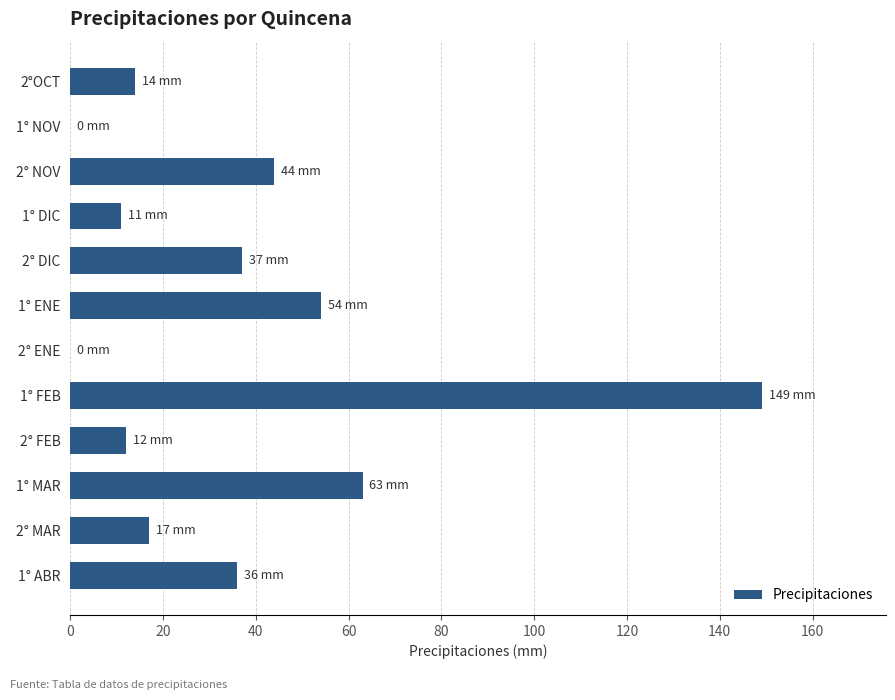

Reading bottom to top, extract all data points from this chart.

1° ABR=36	2° MAR=17	1° MAR=63	2° FEB=12	1° FEB=149	2° ENE=0	1° ENE=54	2° DIC=37	1° DIC=11	2° NOV=44	1° NOV=0	2°OCT=14